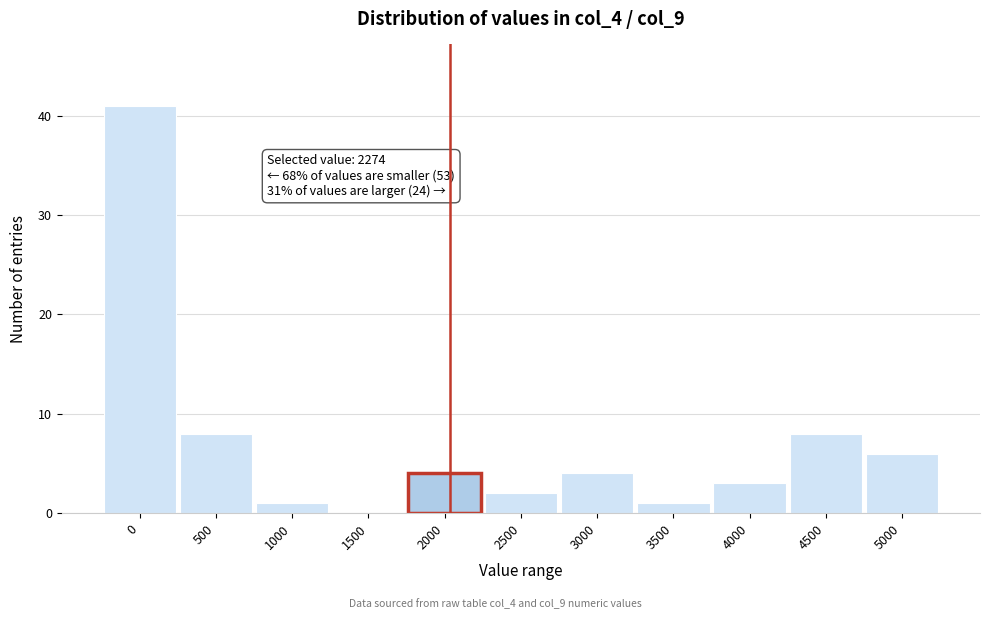

Reading left to right, extract all data points from this chart.

0=41	500=8	1000=1	1500=0	2000=4	2500=2	3000=4	3500=1	4000=3	4500=8	5000=6